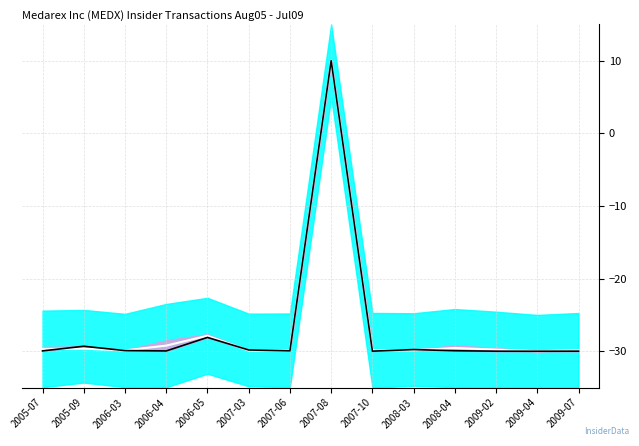

True or false: Mean and transactionValue cross at least once.

True